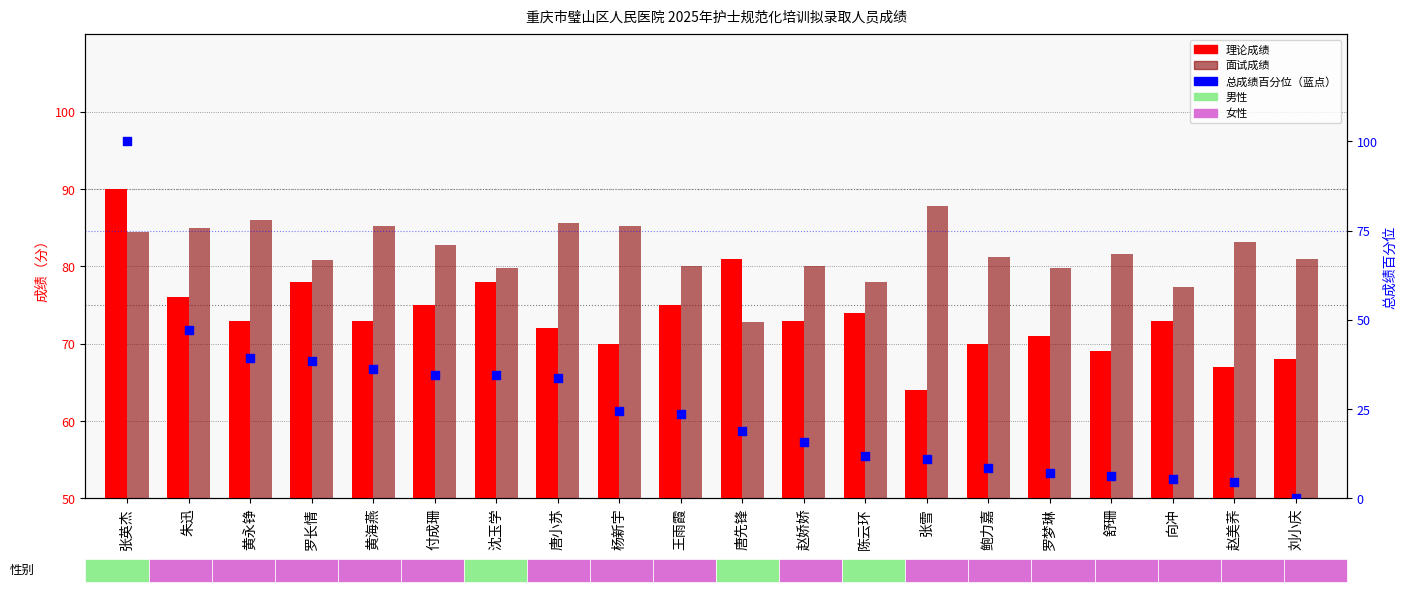

Which series has the widest spread of Y values?

总成绩百分位